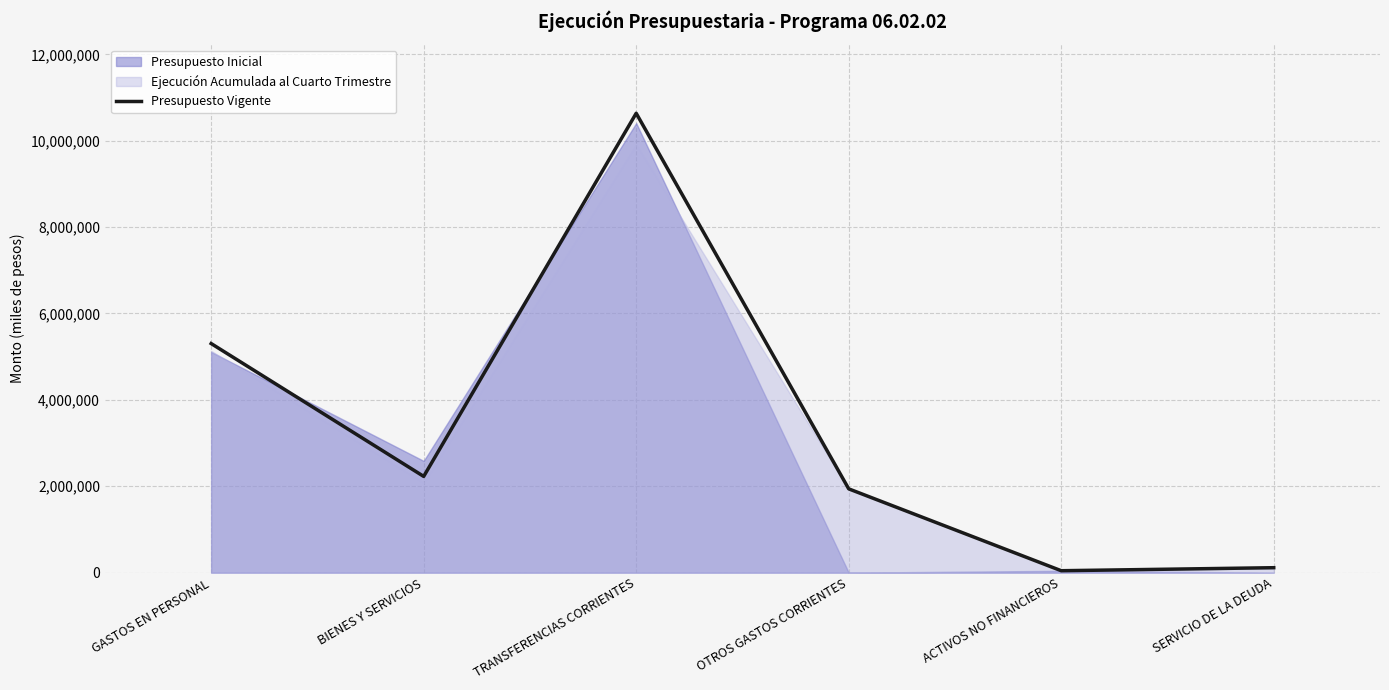

What is the value of the 2nd point from the left?

2228157